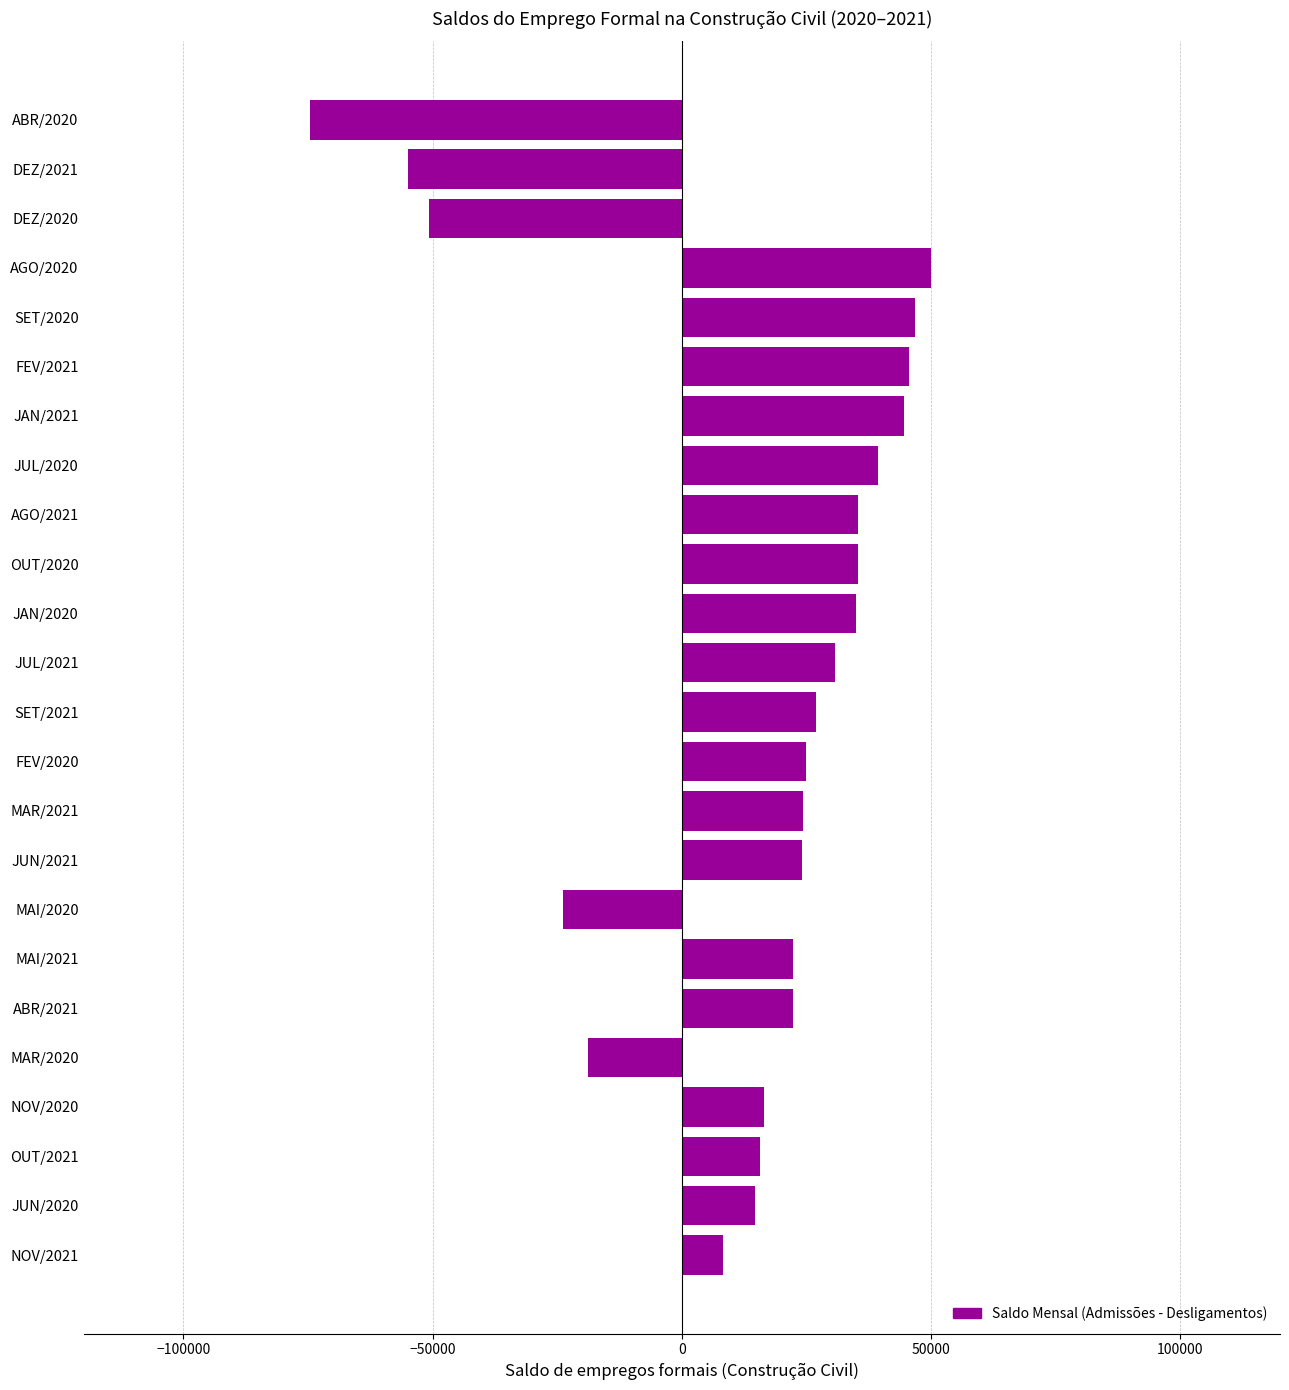

What is the change in value from JUN/2021 to FEV/2021?

+21324